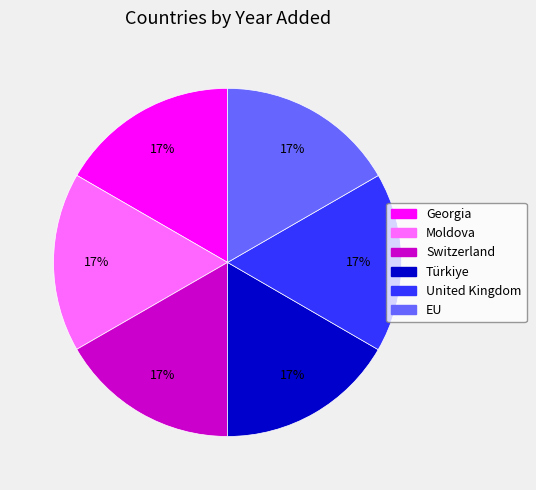

How many segments does this pie chart have?

6